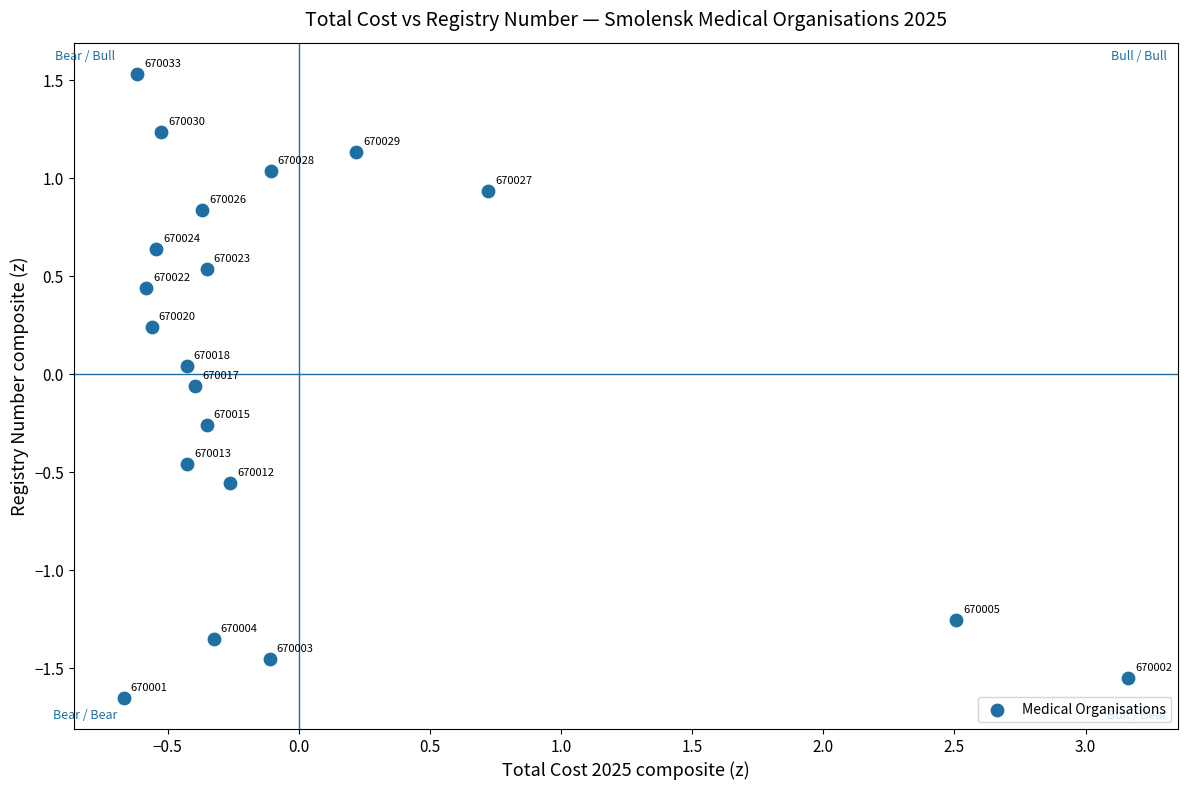

What is the range of X values (max minus min)?

3.8